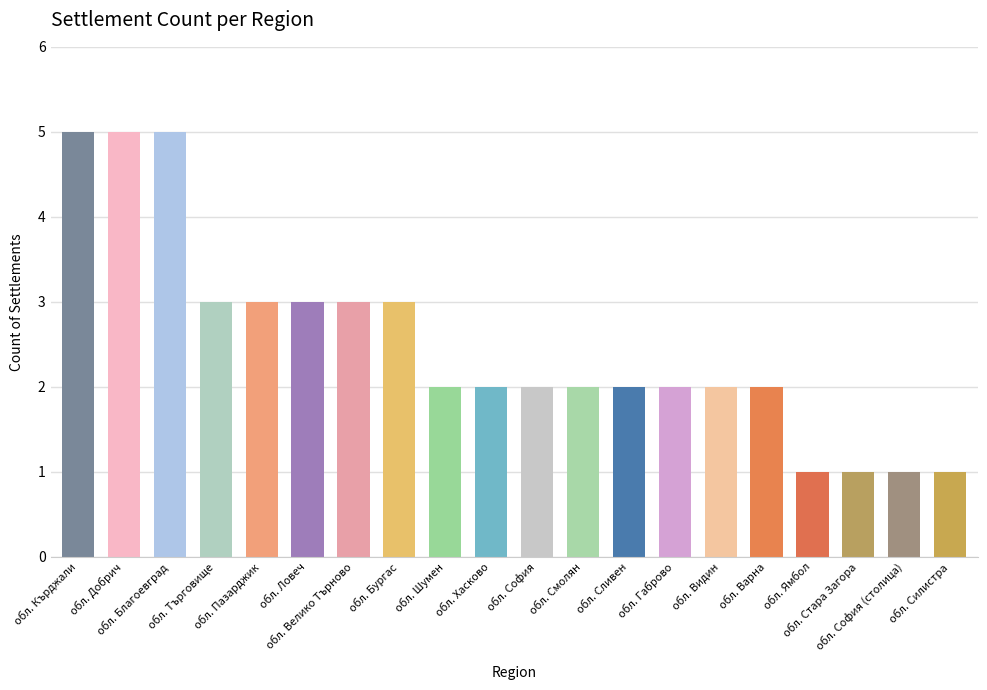

Count the number of data series in this chart.

1